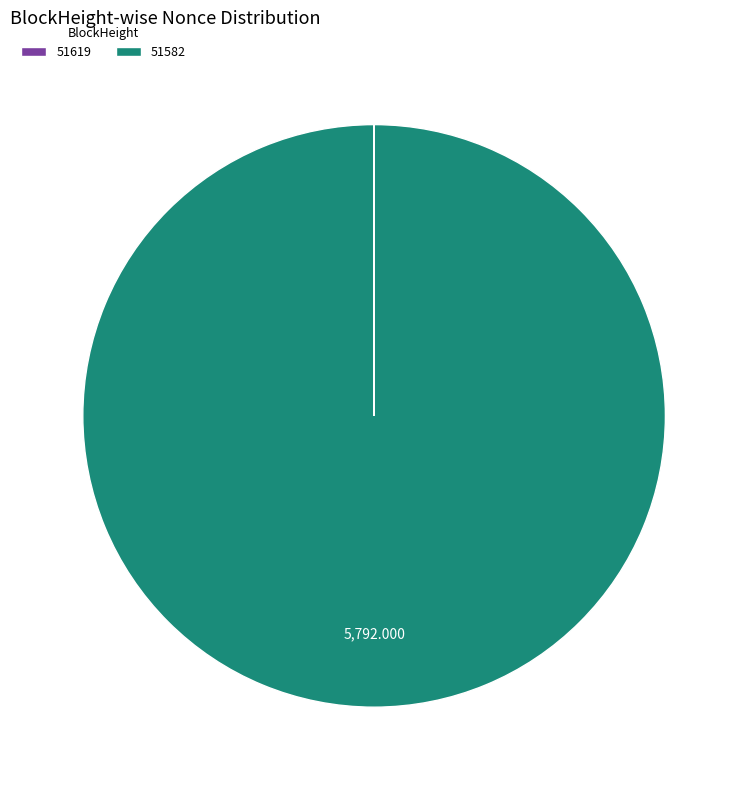

Which category accounts for the majority?

51582